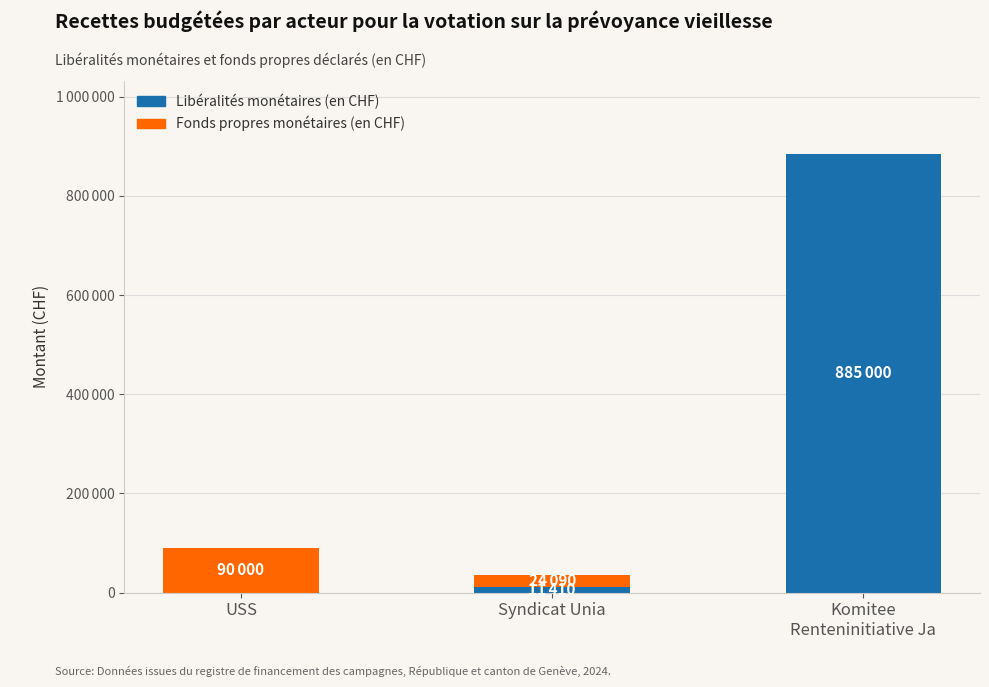

Between Syndicat Unia and USS, which is larger?

Syndicat Unia